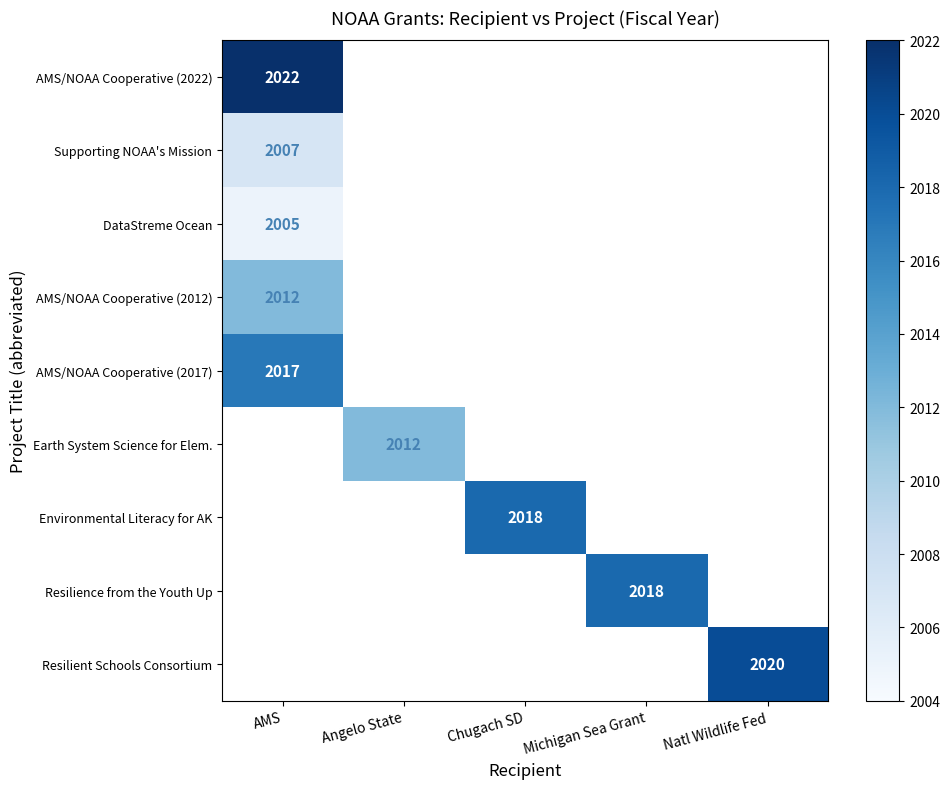

True or false: DataStreme Ocean has a value of 1303 at AMS.

False